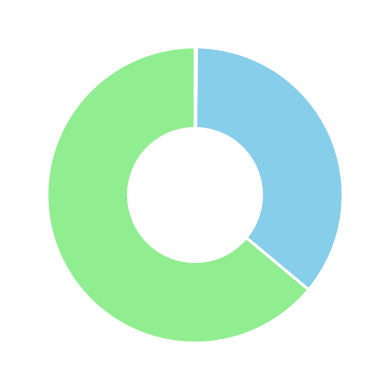

Does any single category account for the majority?

Yes